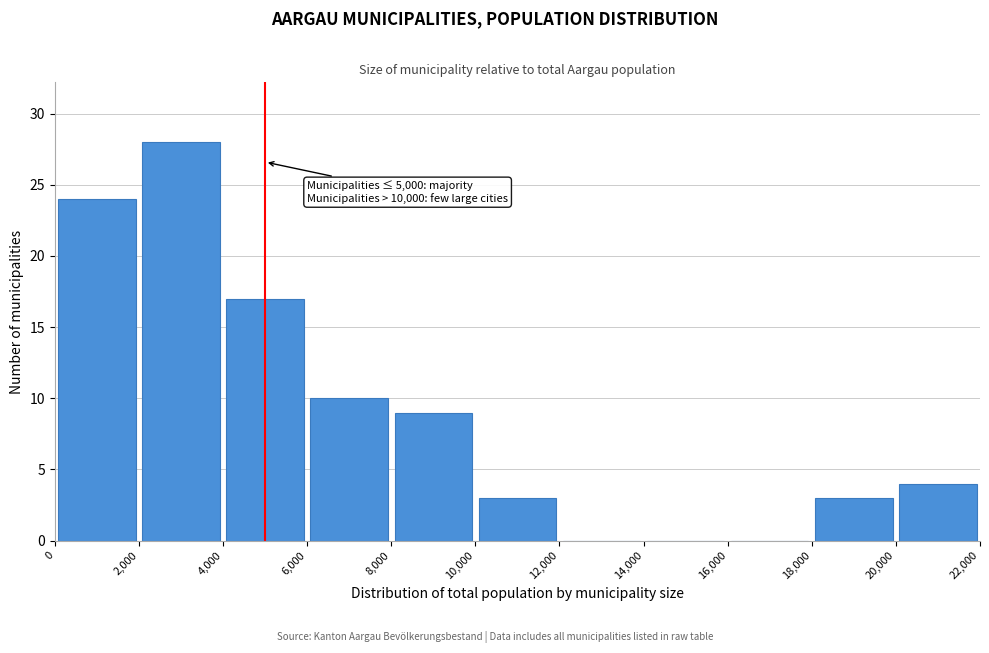

Over which range of the x-axis is the bar tallest?

2,000 to 4,000